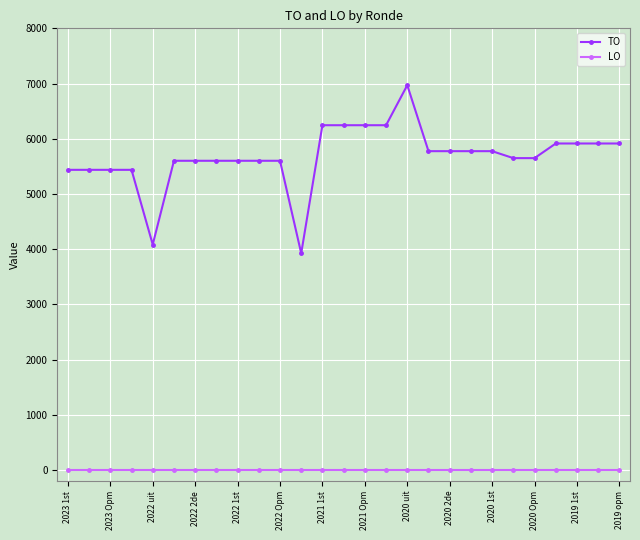

What is the greatest value displayed?

6970